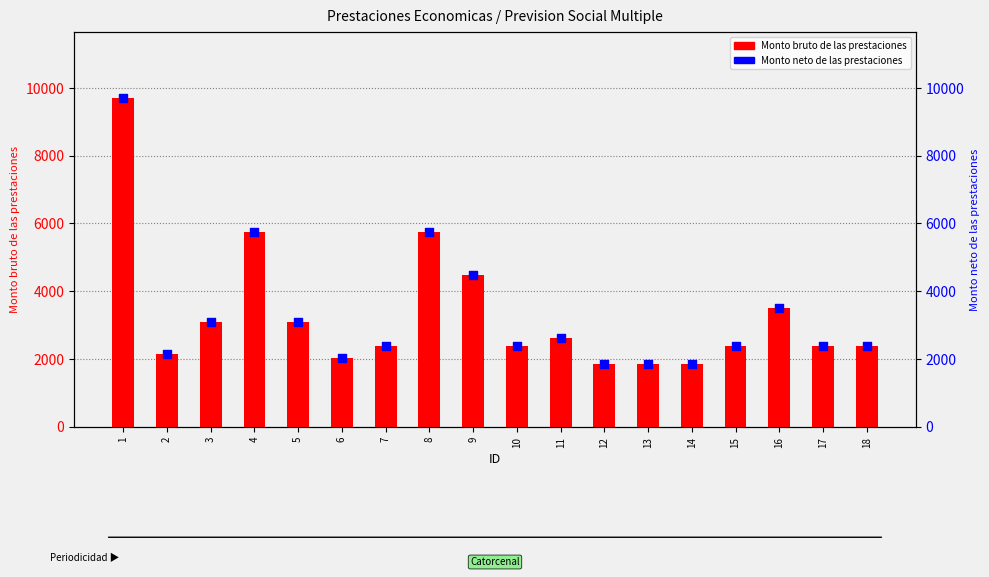

At how many categories does at least one series exceed 8922?

1